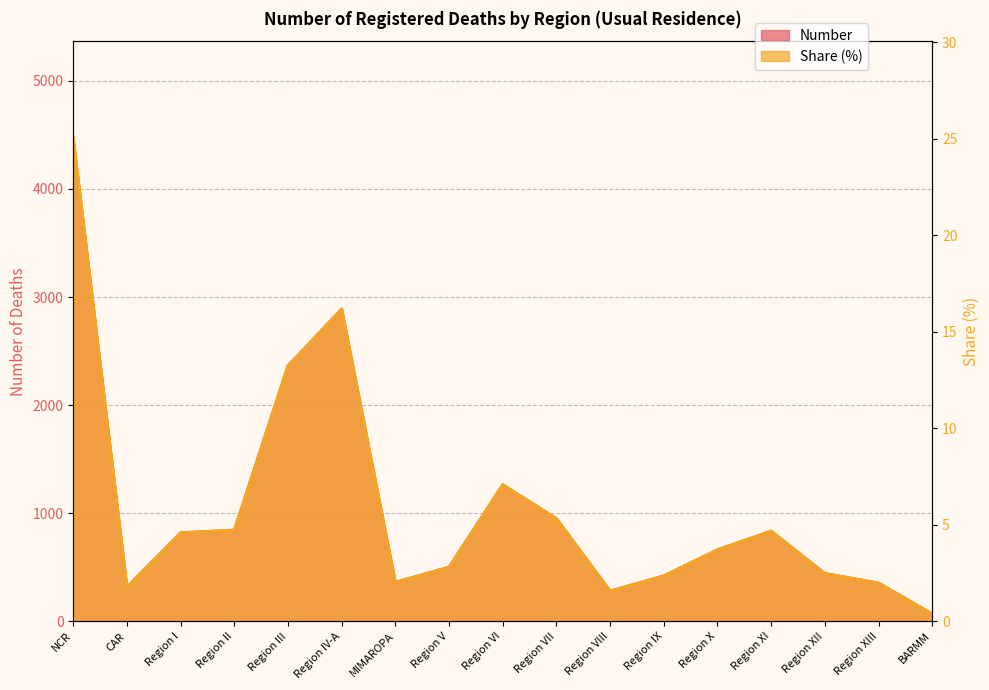

True or false: Number and Share (%) cross at least once.

False